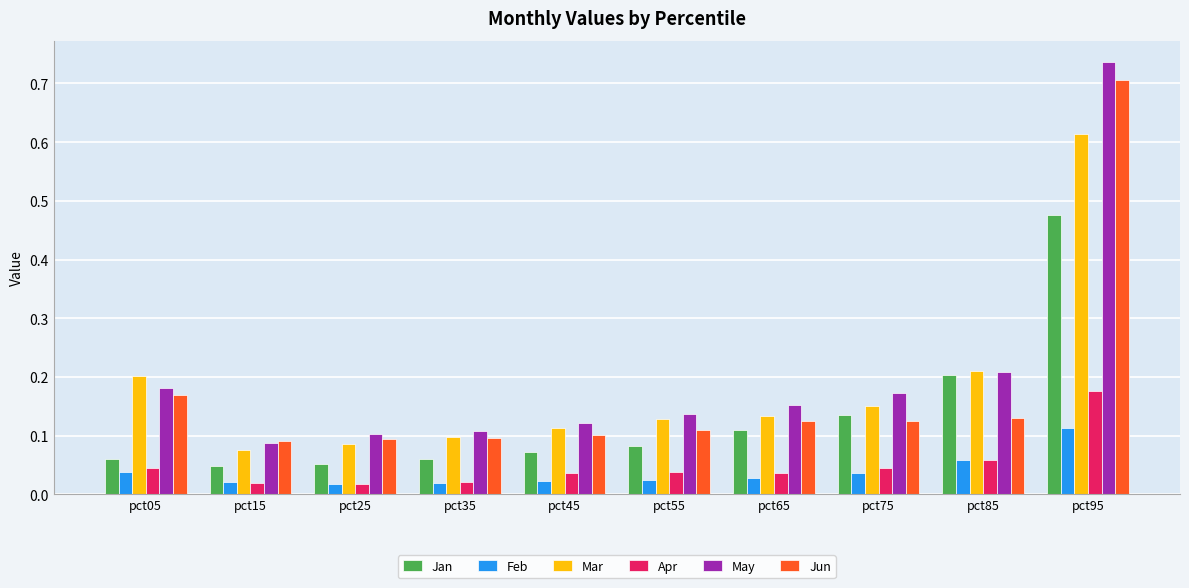

Which series has the largest range (max minus min)?

May